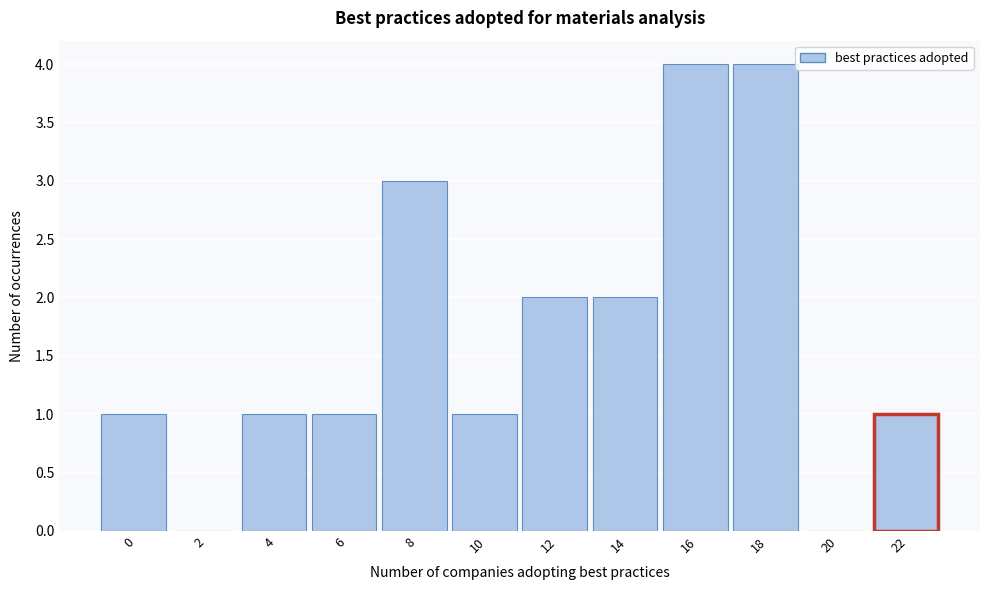

Reading left to right, what are all the values shown in this chart?

0=1	2=0	4=1	6=1	8=3	10=1	12=2	14=2	16=4	18=4	20=0	22=1